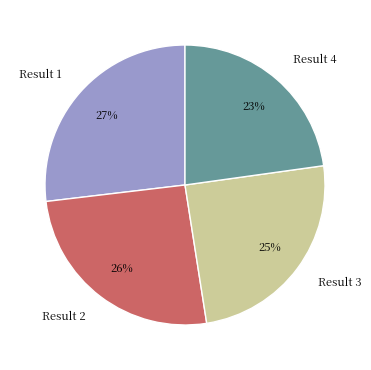

To the nearest percent, what percentage of the pie is Result 4?

23%